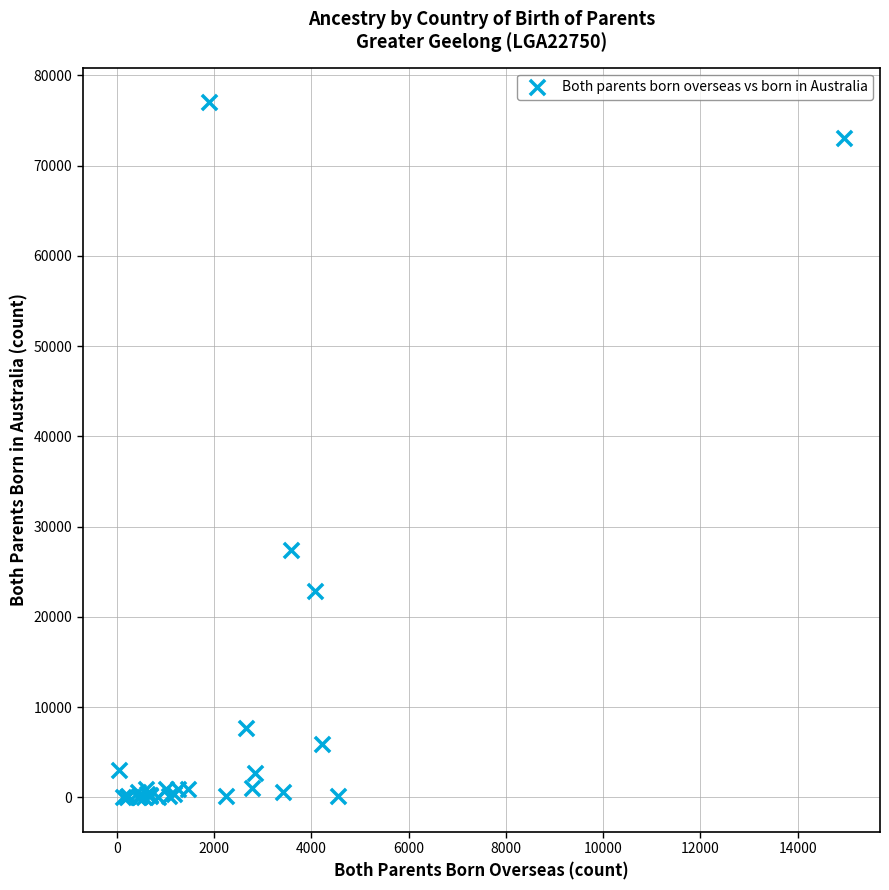

What Y value in the scatter plot is closest to 38507?

27449